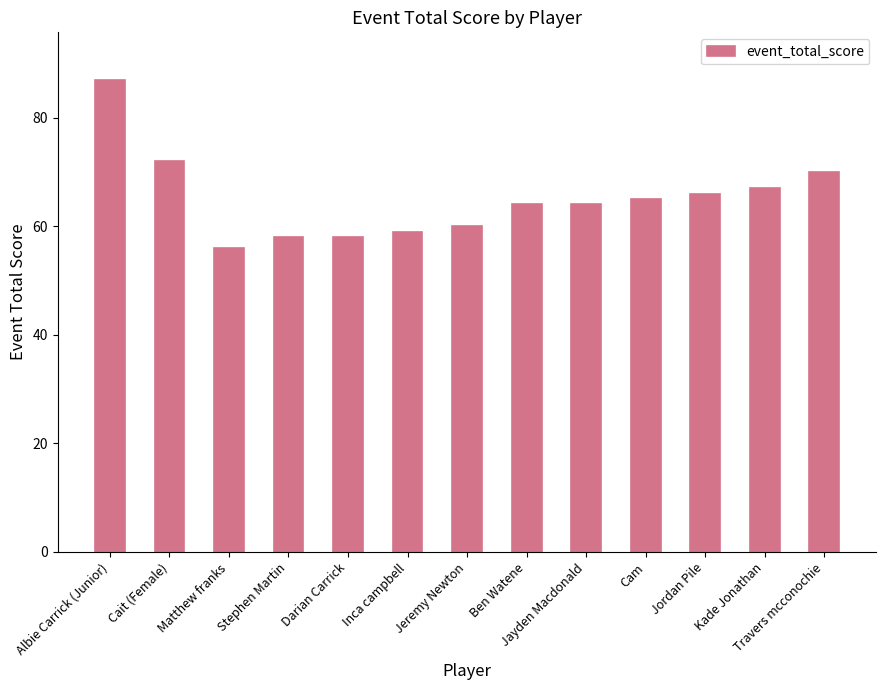

Approximately how many times larger is the value at Ben Watene compared to Kade Jonathan?

1.0